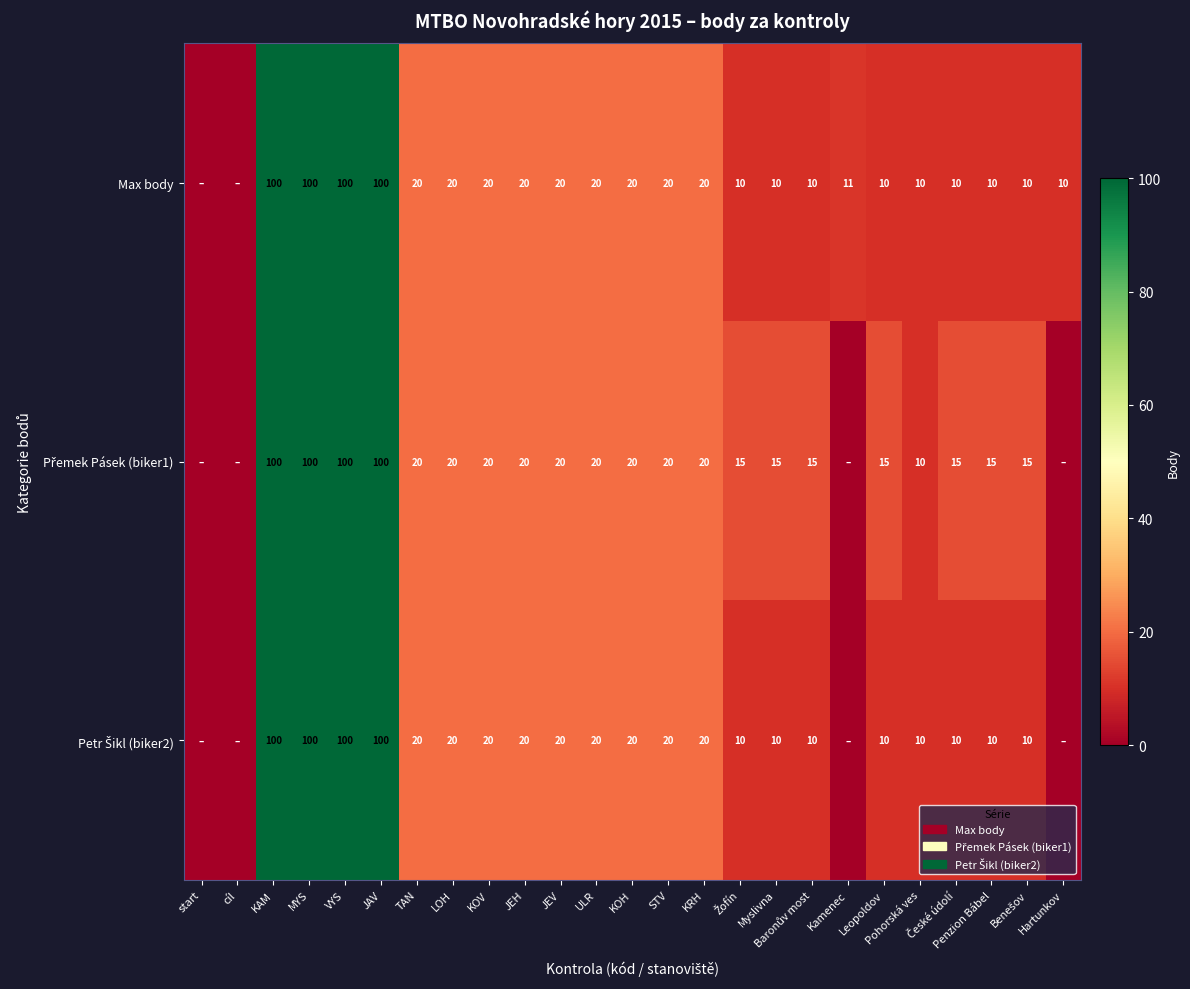

What is the total value across all series at JEH?

60